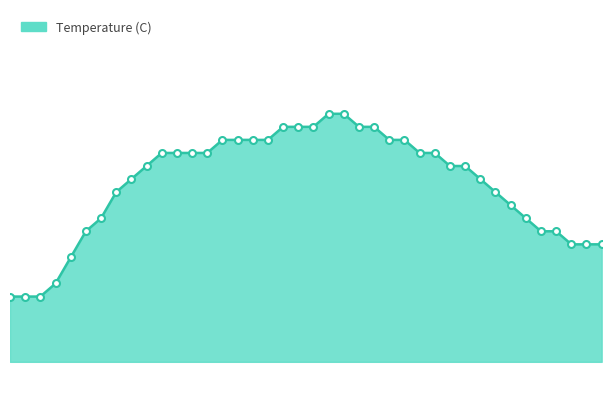

Does the chart display data point markers on the line(s)?

No